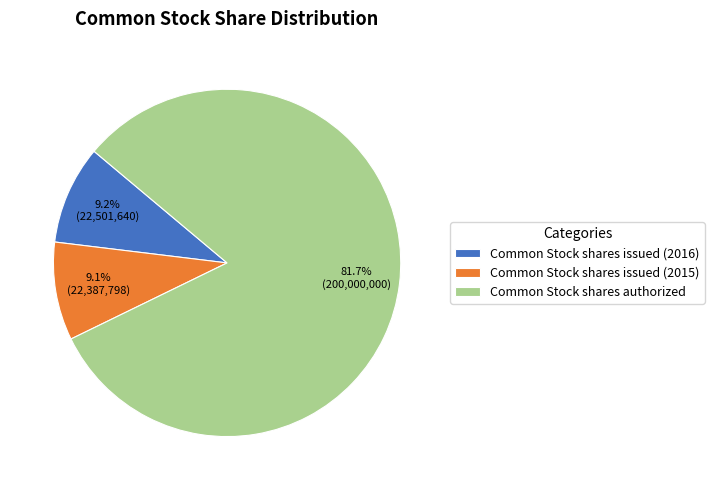

Combined, do Common Stock shares issued (2015) and Common Stock shares authorized account for over 50%?

Yes